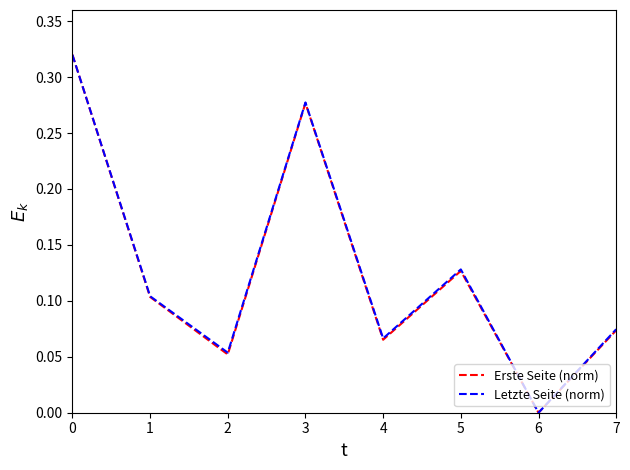

At which category does Erste Seite (norm) reach its first local valley?

2